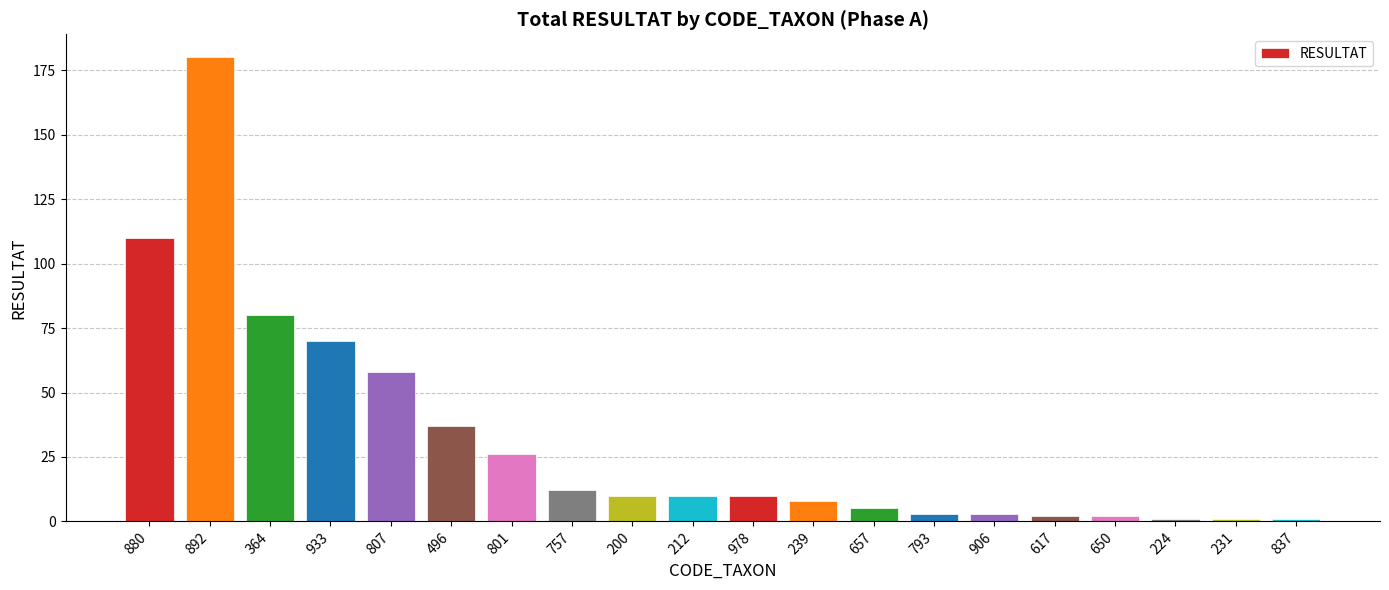

What is the ratio of the value at 978 to the value at 807?

0.2